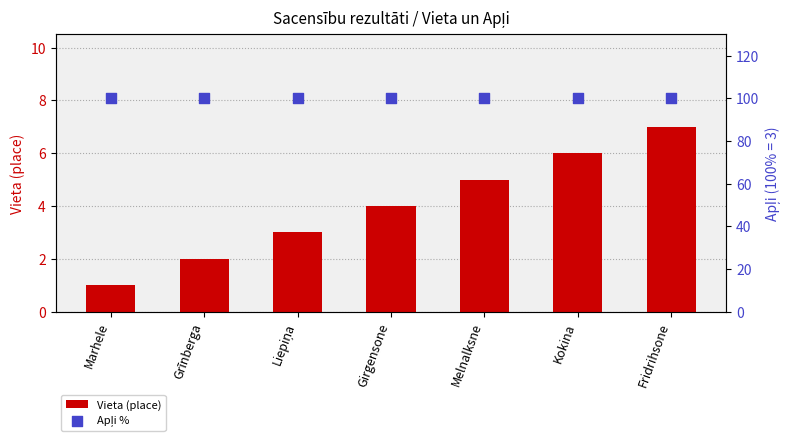

What are all the series names shown in the legend?

Vieta (place), Apļi %